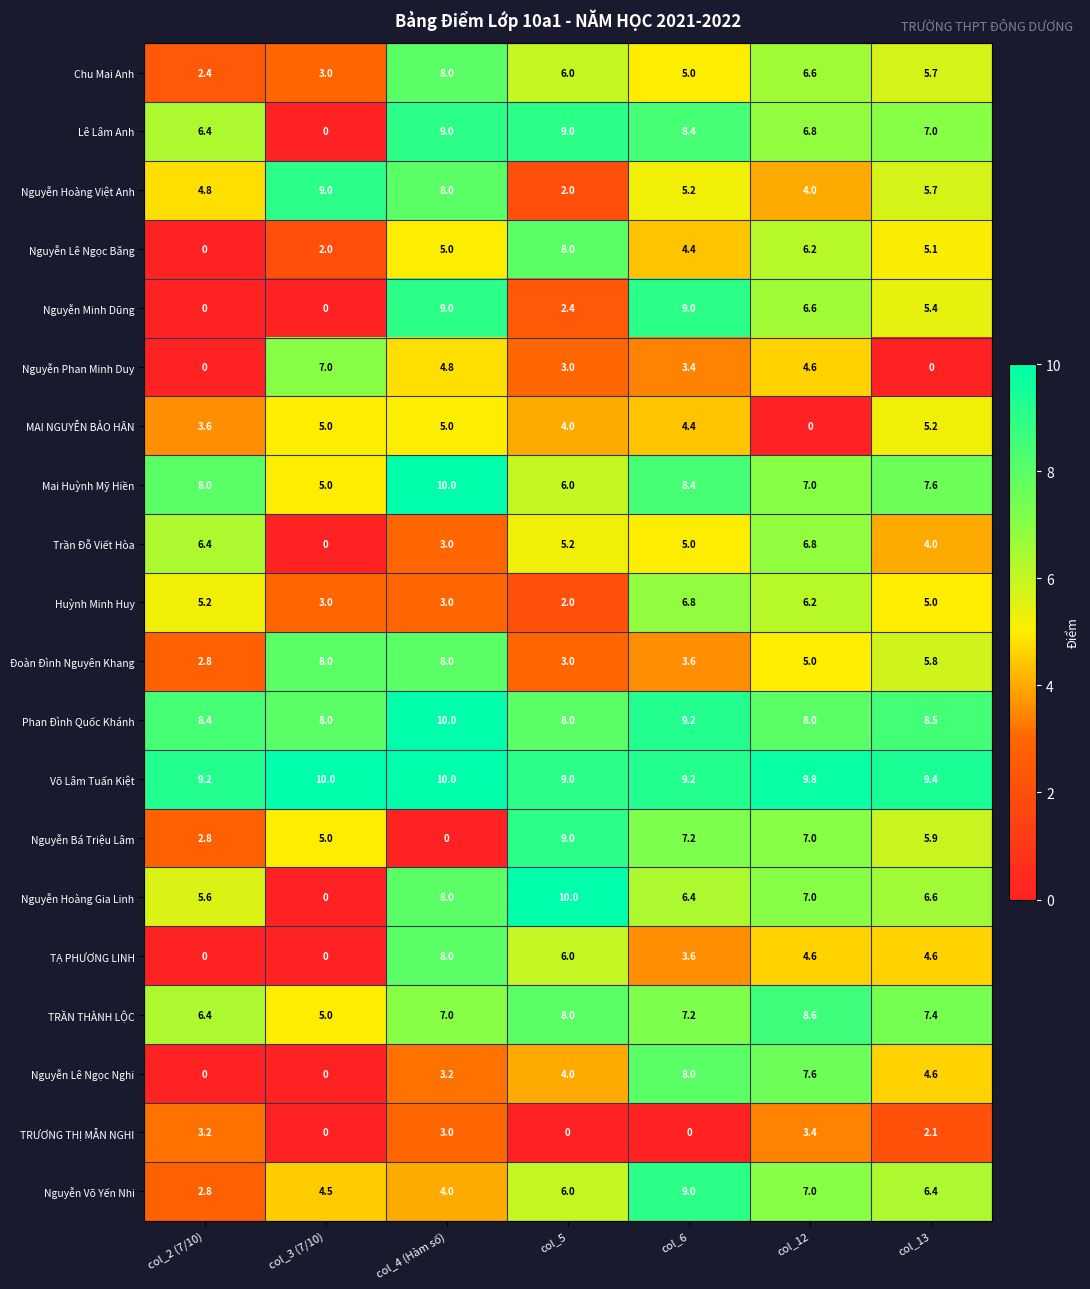

What is the difference between the maximum and minimum values in the Trần Đỗ Viết Hòa series?

6.8